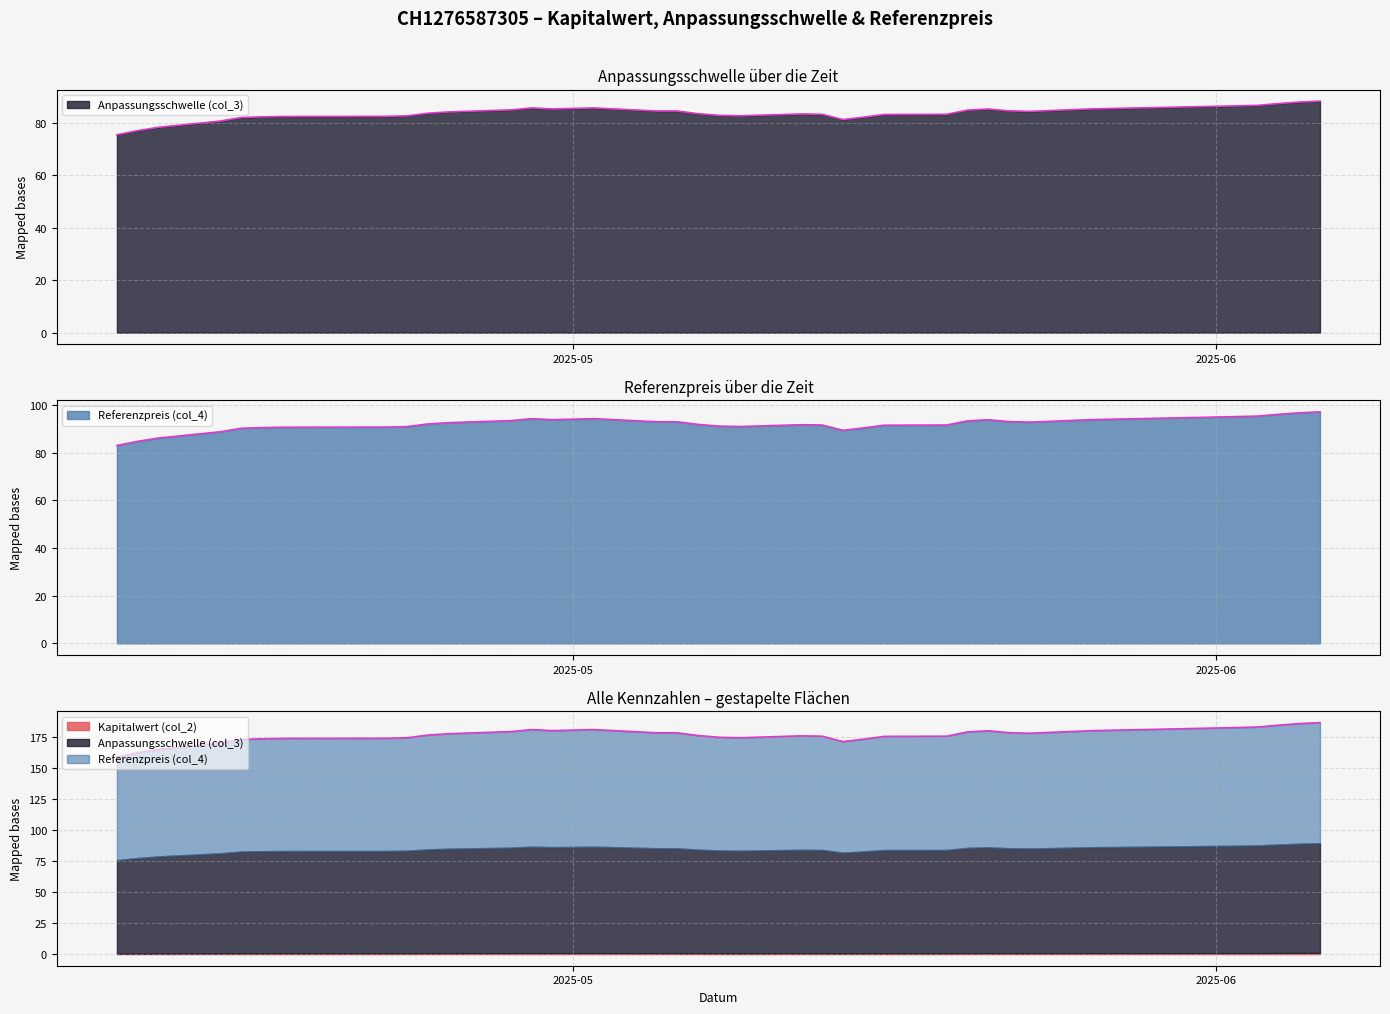

Reading right to left, what are all the values shown in this chart?

Anpassungsschwelle (col_3): 2025-06-06=88.3	2025-06-05=88.0	2025-06-04=87.4	2025-06-03=86.7	2025-06-02=86.5	2025-05-26=85.4	2025-05-23=84.4	2025-05-22=84.6	2025-05-21=85.3	2025-05-20=84.9	2025-05-19=83.3	2025-05-16=83.2	2025-05-15=82.2	2025-05-14=81.3	2025-05-13=83.3	2025-05-12=83.4	2025-05-09=82.7	2025-05-08=82.9	2025-05-07=83.6	2025-05-06=84.6	2025-05-05=84.6	2025-05-02=85.7	2025-04-30=85.3	2025-04-29=85.7	2025-04-28=85.0	2025-04-25=84.2	2025-04-24=83.7	2025-04-23=82.7	2025-04-22=82.5	2025-04-17=82.5	2025-04-16=82.3	2025-04-15=82.1	2025-04-14=80.8	2025-04-11=78.3	2025-04-10=77.1	2025-04-09=75.5
Referenzpreis (col_4): 2025-06-06=97.1	2025-06-05=96.7	2025-06-04=96.0	2025-06-03=95.3	2025-06-02=95.1	2025-05-26=93.8	2025-05-23=92.8	2025-05-22=93.0	2025-05-21=93.8	2025-05-20=93.3	2025-05-19=91.5	2025-05-16=91.5	2025-05-15=90.3	2025-05-14=89.3	2025-05-13=91.5	2025-05-12=91.7	2025-05-09=90.9	2025-05-08=91.1	2025-05-07=91.8	2025-05-06=92.9	2025-05-05=92.9	2025-05-02=94.2	2025-04-30=93.8	2025-04-29=94.2	2025-04-28=93.4	2025-04-25=92.5	2025-04-24=92.0	2025-04-23=90.9	2025-04-22=90.7	2025-04-17=90.6	2025-04-16=90.5	2025-04-15=90.2	2025-04-14=88.7	2025-04-11=86.1	2025-04-10=84.7	2025-04-09=83.0